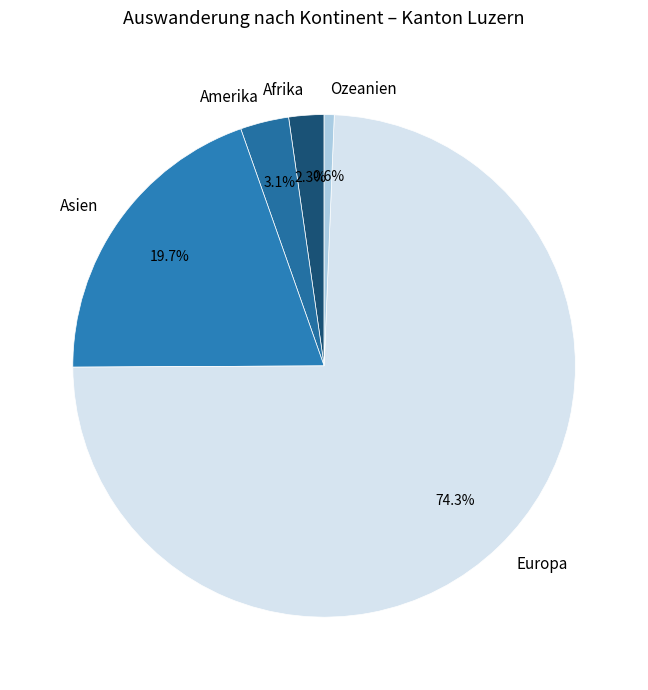

Approximately how many times larger is the value at Ozeanien compared to Afrika?

0.3